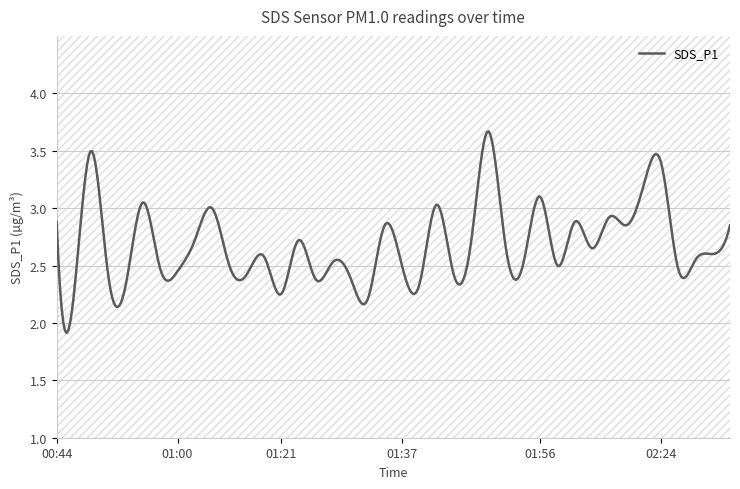

What is the ratio of the value at 00:53 to the value at 00:58?

0.9